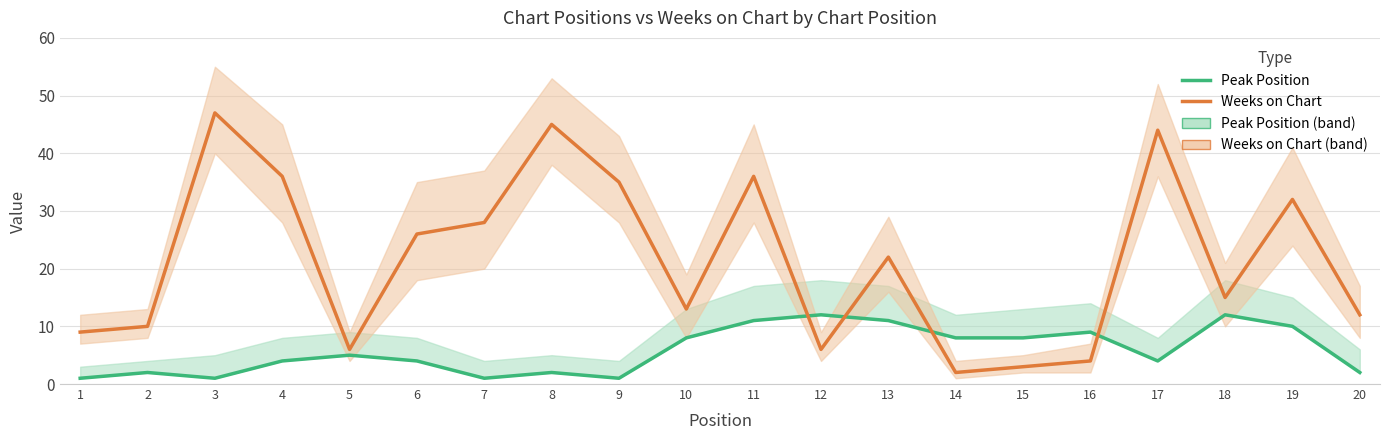

What is the value of the Weeks on Chart point at the 1st from the left?

9